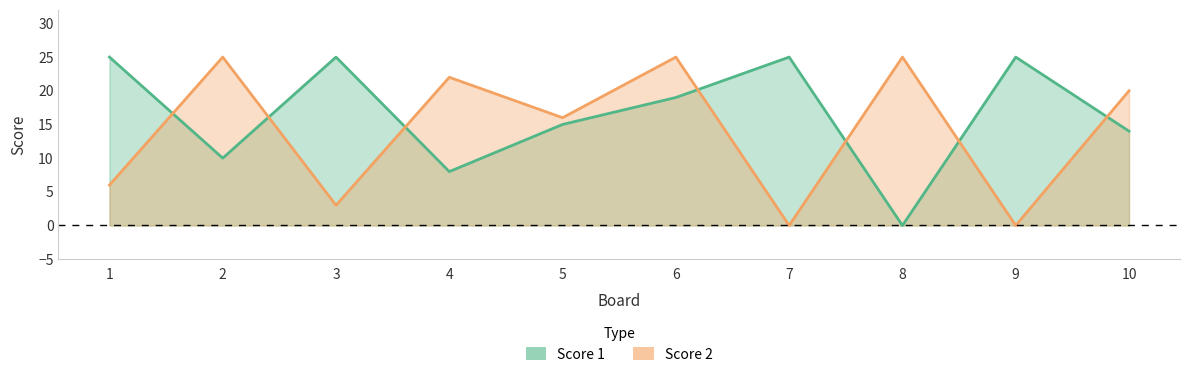

Which has a higher value, 7 or 10?

7